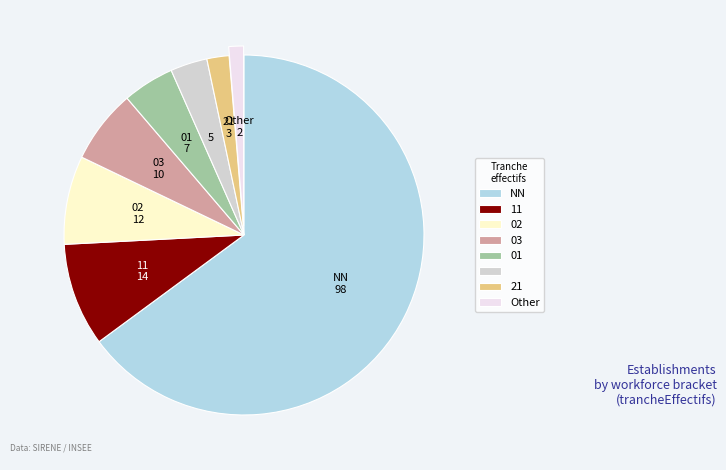

Does any single category account for the majority?

Yes